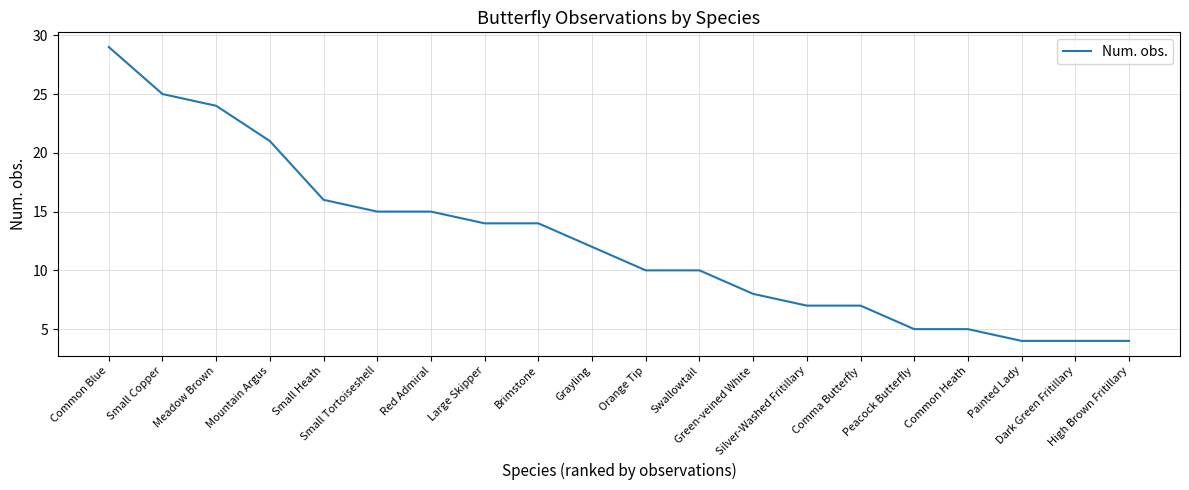

At which category does the chart reach its peak across all series?

Common Blue